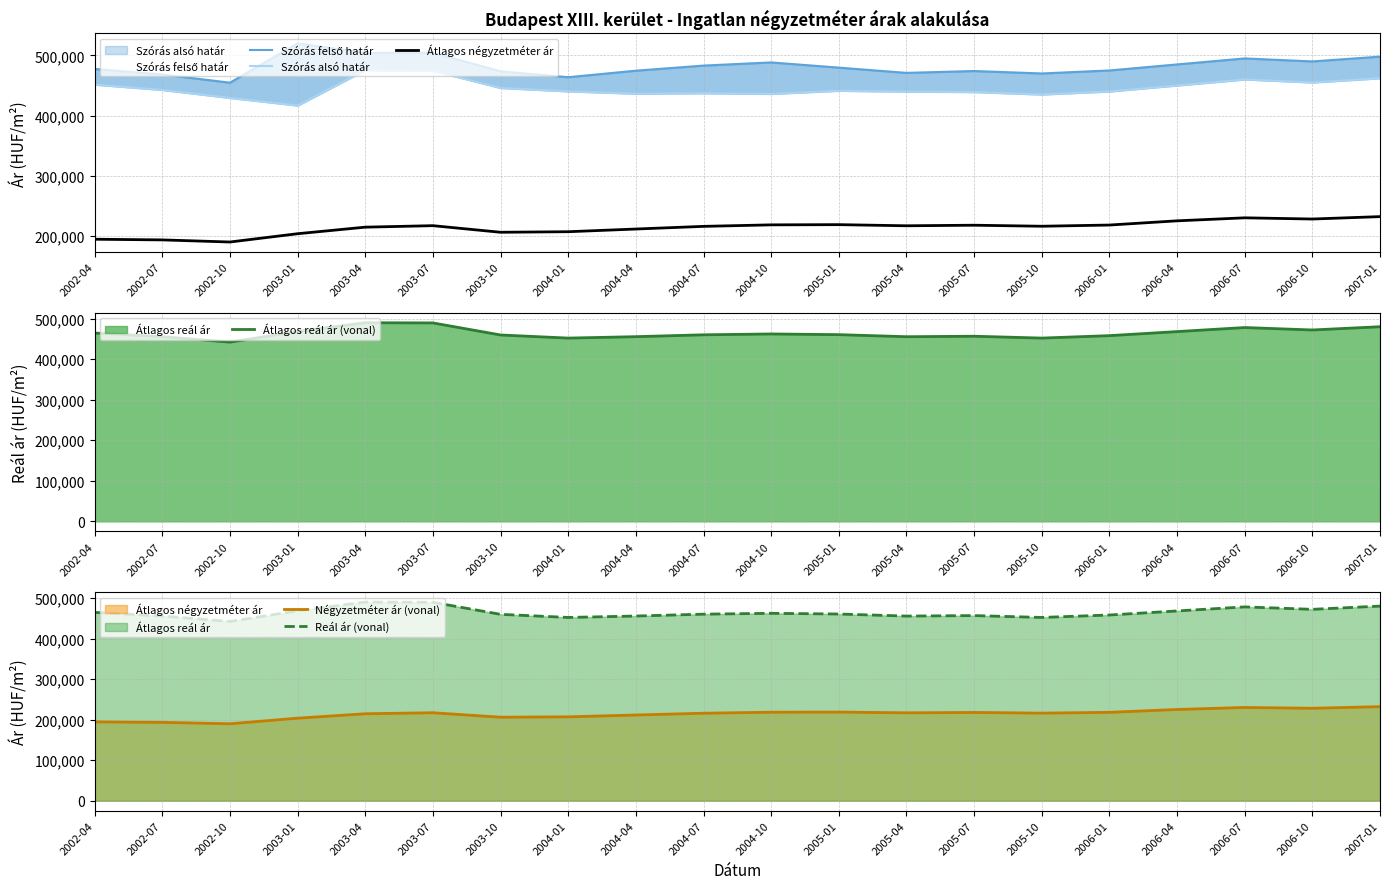

Reading left to right, extract all data points from this chart.

Szórás felső határ: 477491	468303	454681	520019	504177	504394	473498	463776	474611	483097	488350	479711	470961	474061	470000	475000	485000	495000	490000	498000
Szórás alsó határ: 451391	442605	429333	416629	475527	474376	445806	440214	436349	437073	435960	441211	439789	439071	435000	440000	450000	460000	455000	462000
Átlagos négyzetméter ár: 194410	193294	189788	203575	214478	216954	205985	206905	211373	215801	218306	218652	216766	217712	216000	218000	225000	230000	228000	232000
Átlagos reál ár (vonal): 464441	455454	442007	468324	489852	489385	459652	451995	455480	460085	462155	460461	455375	456566	452000	458000	468000	478000	472000	480000
Négyzetméter ár (vonal): 194410	193294	189788	203575	214478	216954	205985	206905	211373	215801	218306	218652	216766	217712	216000	218000	225000	230000	228000	232000
Reál ár (vonal): 464441	455454	442007	468324	489852	489385	459652	451995	455480	460085	462155	460461	455375	456566	452000	458000	468000	478000	472000	480000